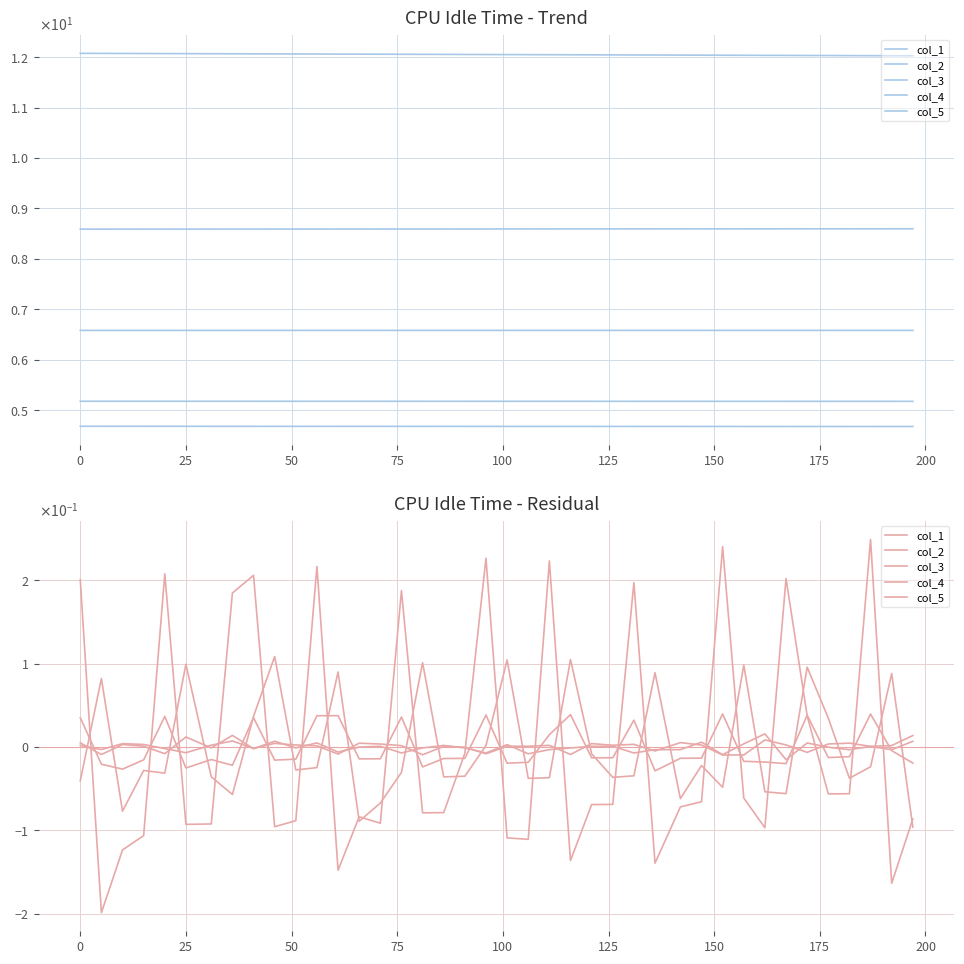

How many times do col_3 and col_5 cross each other?

22